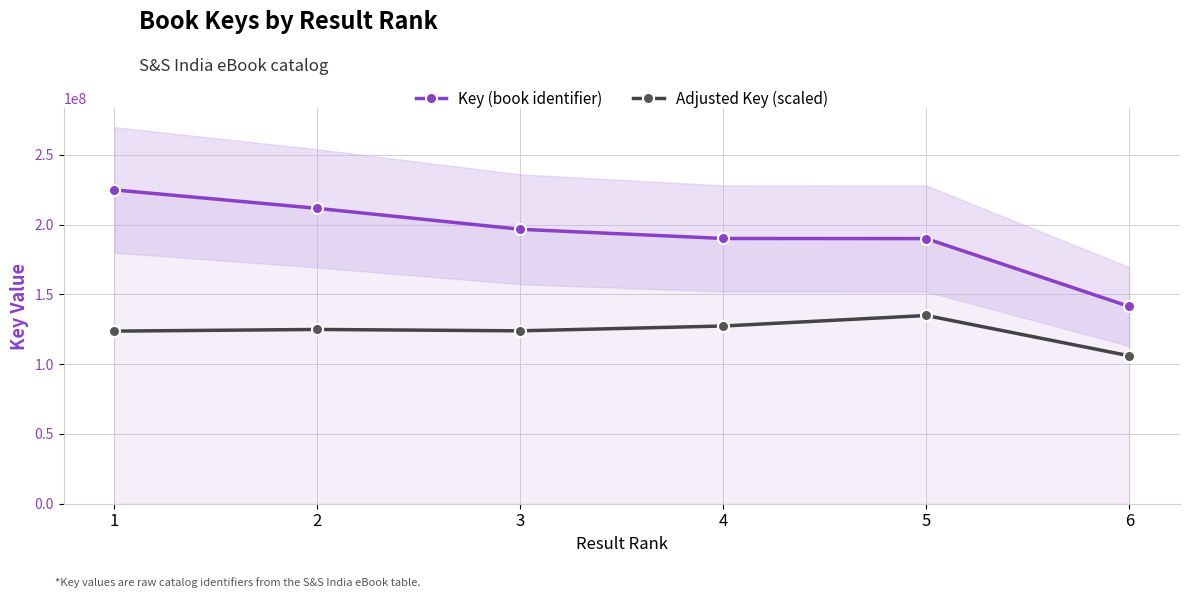

Between 1 and 4, which series saw the biggest shift?

Key (book identifier)